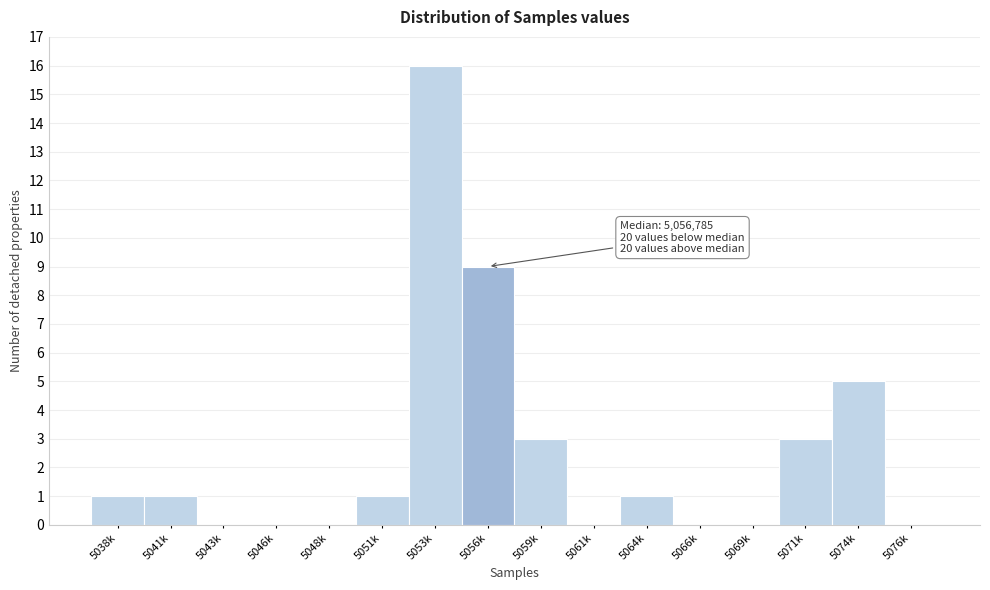

Reading right to left, extract all data points from this chart.

5076k=0	5074k=5	5071k=3	5069k=0	5066k=0	5064k=1	5061k=0	5059k=3	5056k=9	5053k=16	5051k=1	5048k=0	5046k=0	5043k=0	5041k=1	5038k=1